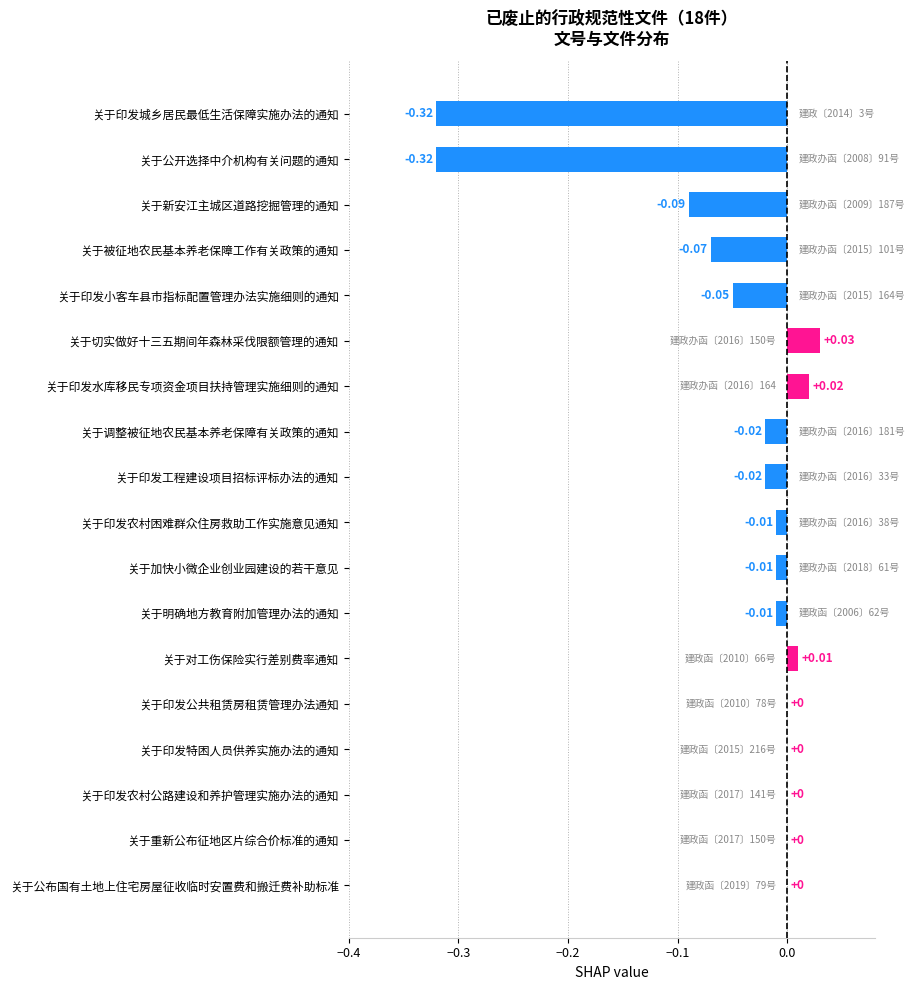

What is the sum of all values?

-0.9